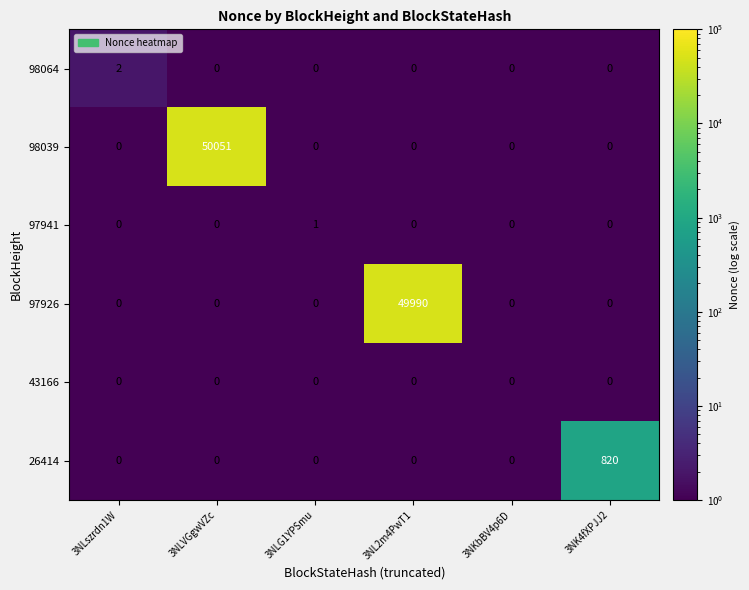

Which series has the largest total across all categories?

98039